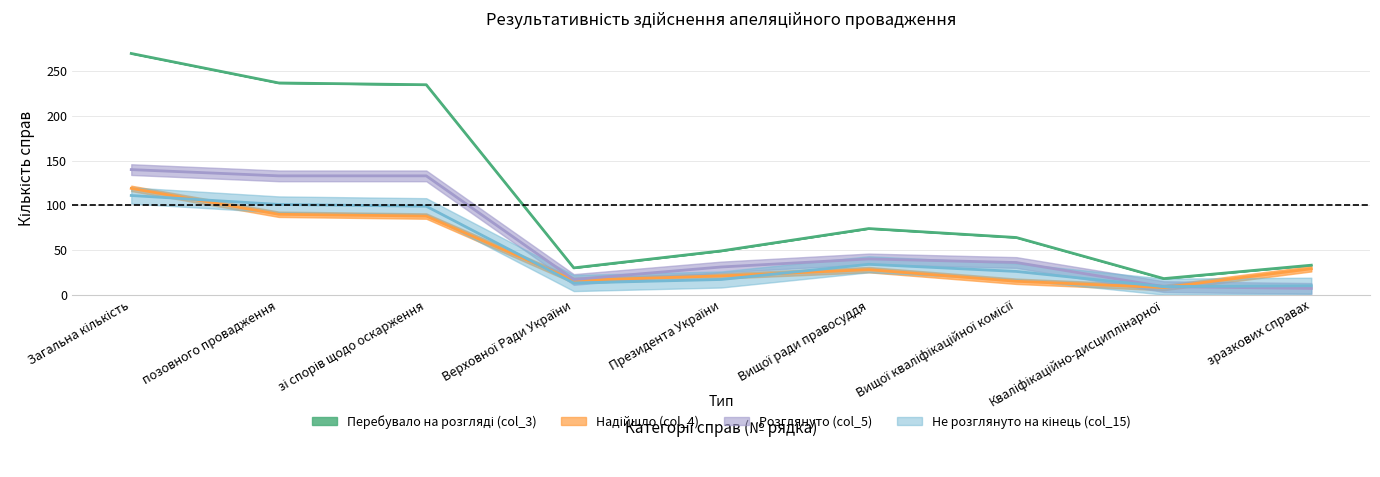

Does the chart have visible grid lines?

Yes